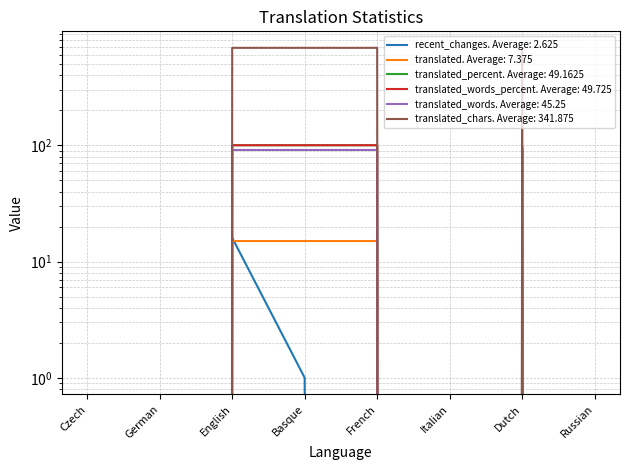

True or false: translated_chars and translated_percent cross at least once.

False